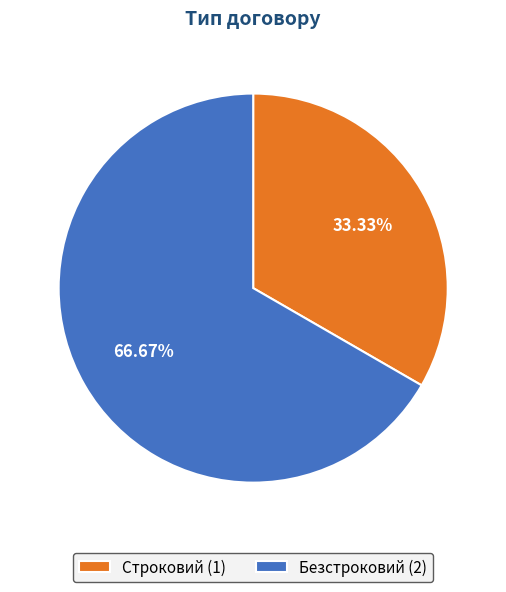

Between Строковий (1) and Безстроковий (2), which is larger?

Безстроковий (2)